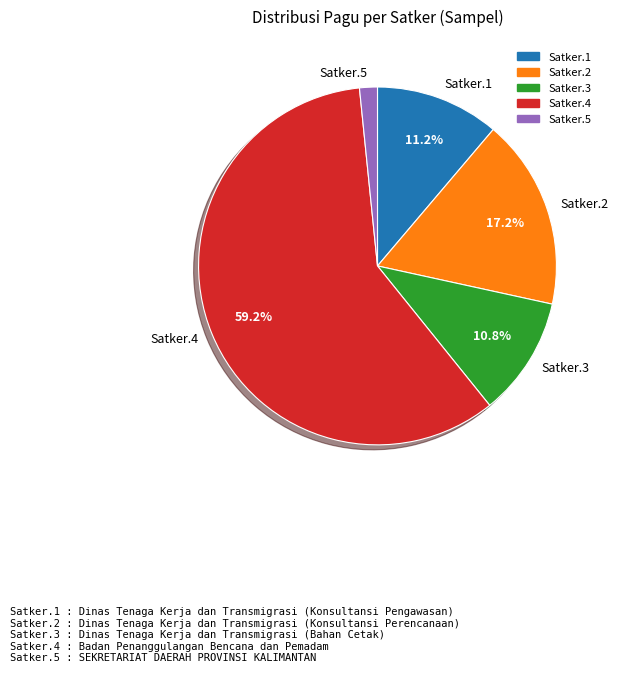

Is there any slice that represents more than half of the pie?

Yes